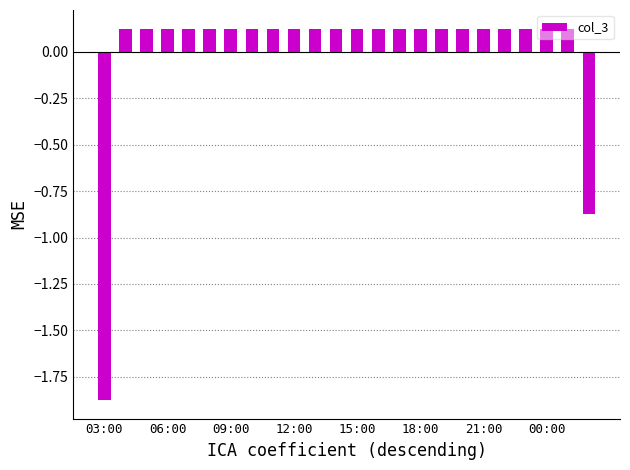

What is the difference between the maximum and second lowest values?

1.0